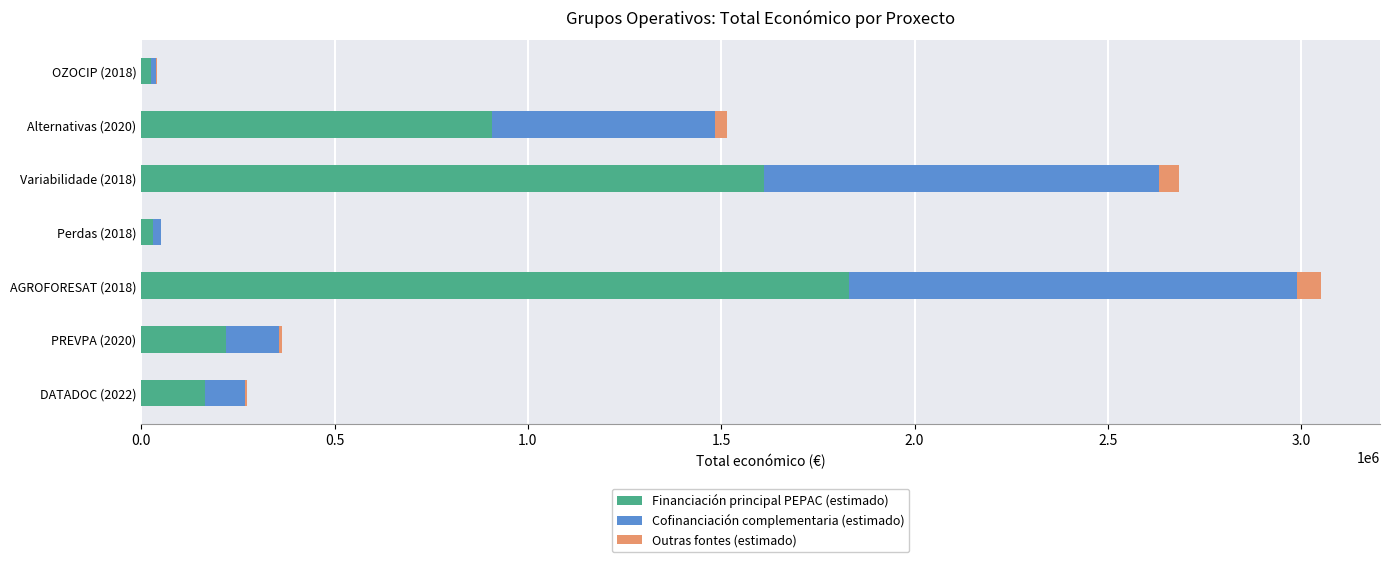

The value of Financiación principal PEPAC (estimado) at Alternativas (2020) is 908236. True or false?

True